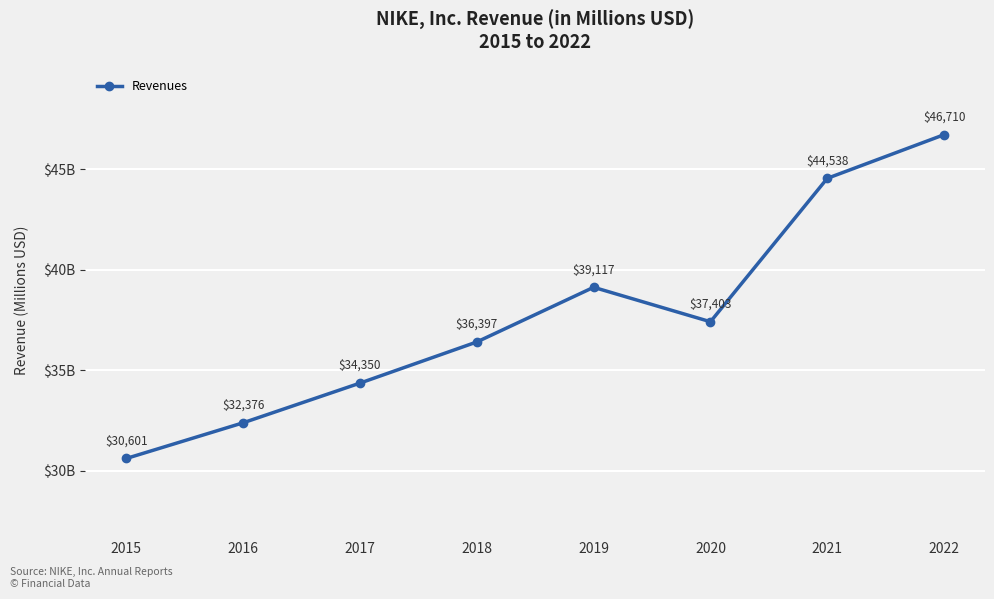

Between 2020 and 2017, which is larger?

2020